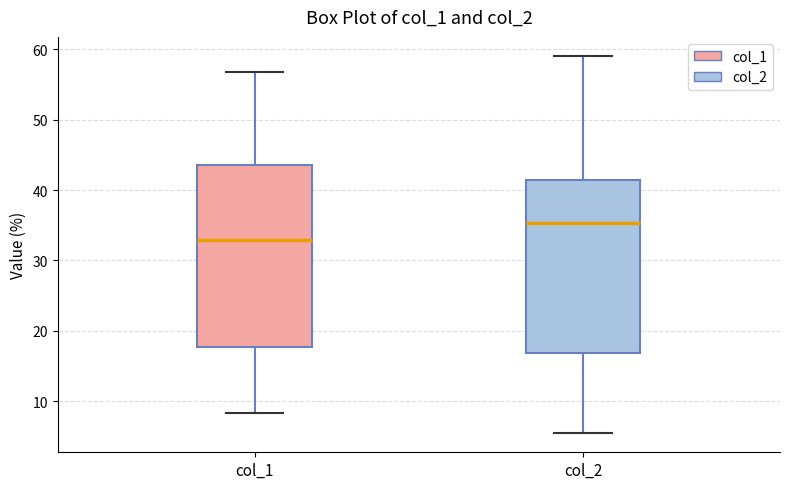

Which box is the tallest, from its lower edge to its upper edge?

col_1